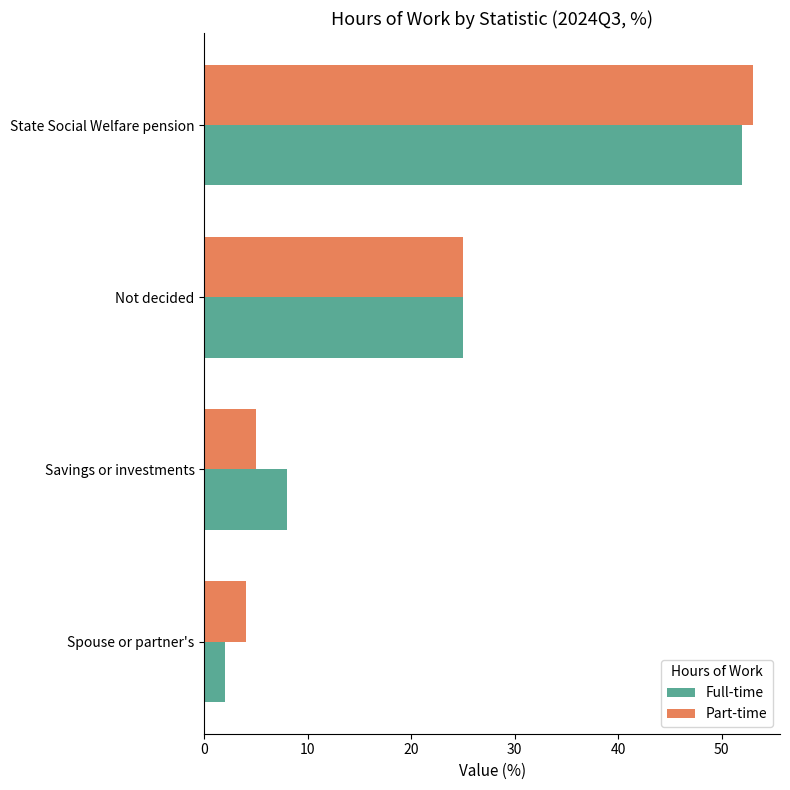

Is the value of Part-time at Not decided greater than the value of Full-time at Savings or investments?

Yes